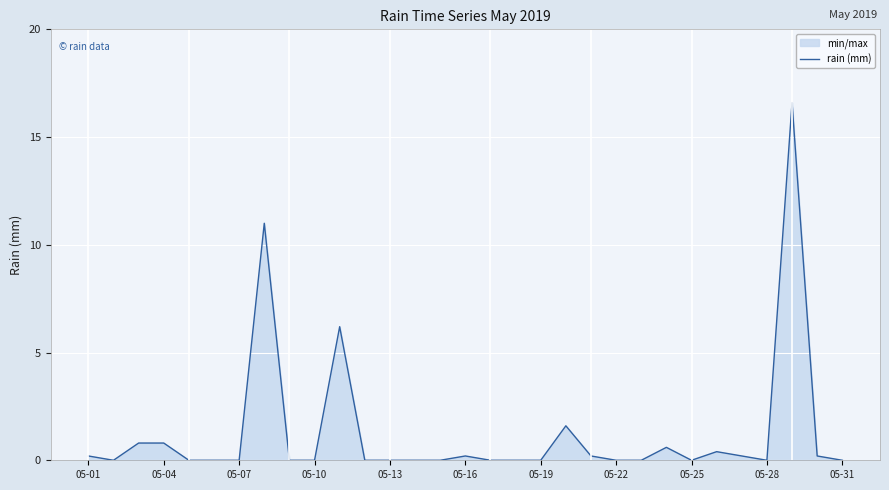

What is the difference between the second highest and second lowest values?

11.0